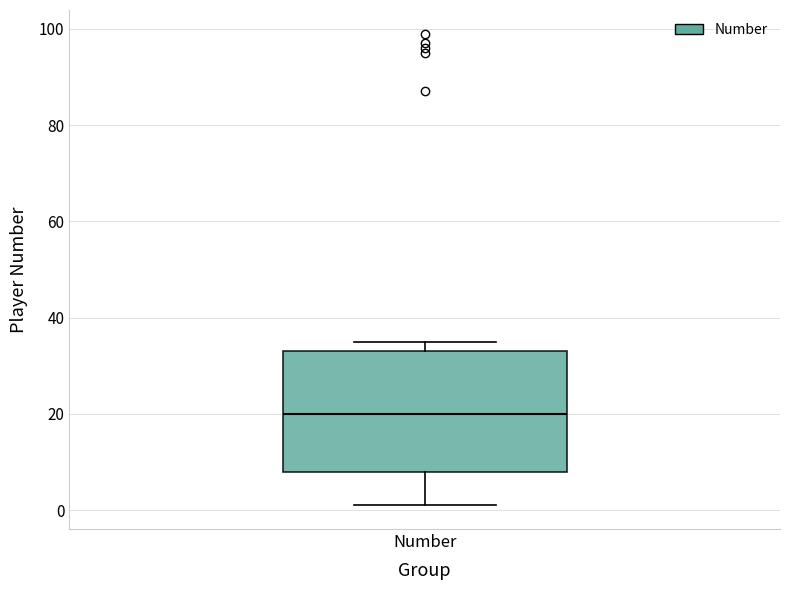

Transcribe this box plot: give where the median line is, the range the box spans, and where the two whiskers end, as read against the y-axis. The values are not printed on the chart, so give them approximately, as read against the axis.

median 20, box 8 to 34, whiskers 2 to 36